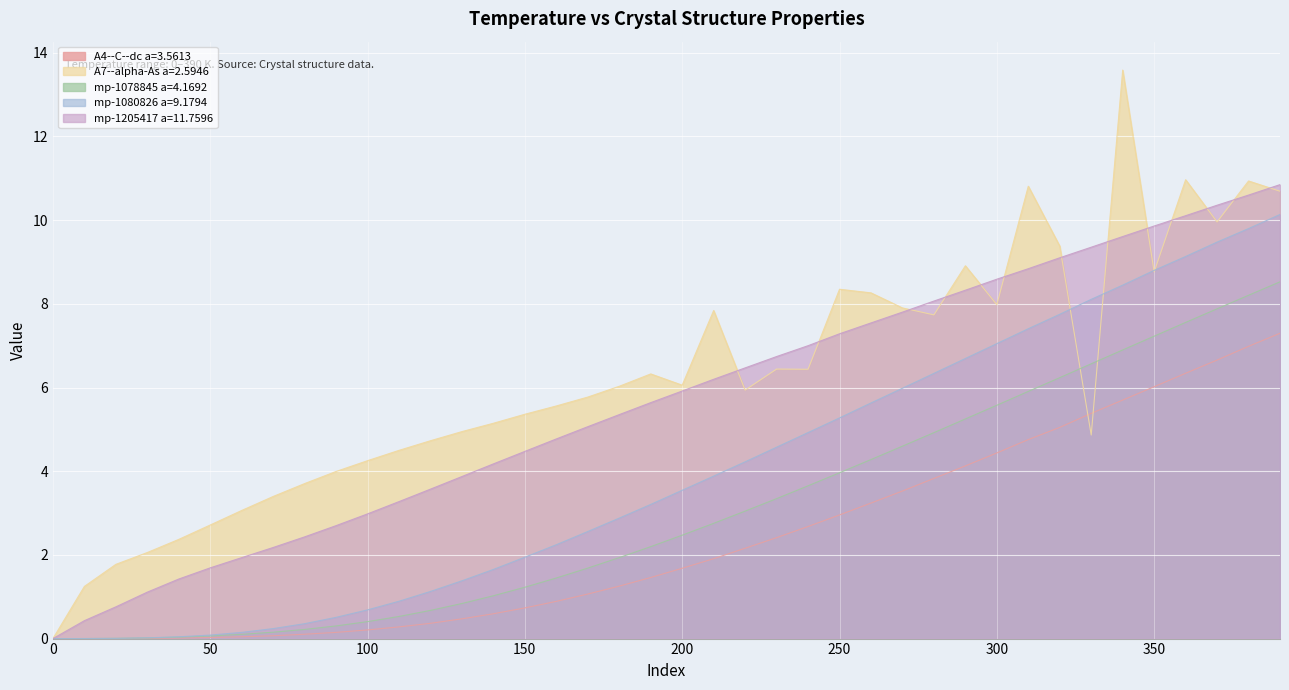

At which label is mp-1205417 a=11.7596 closest to 5?

170